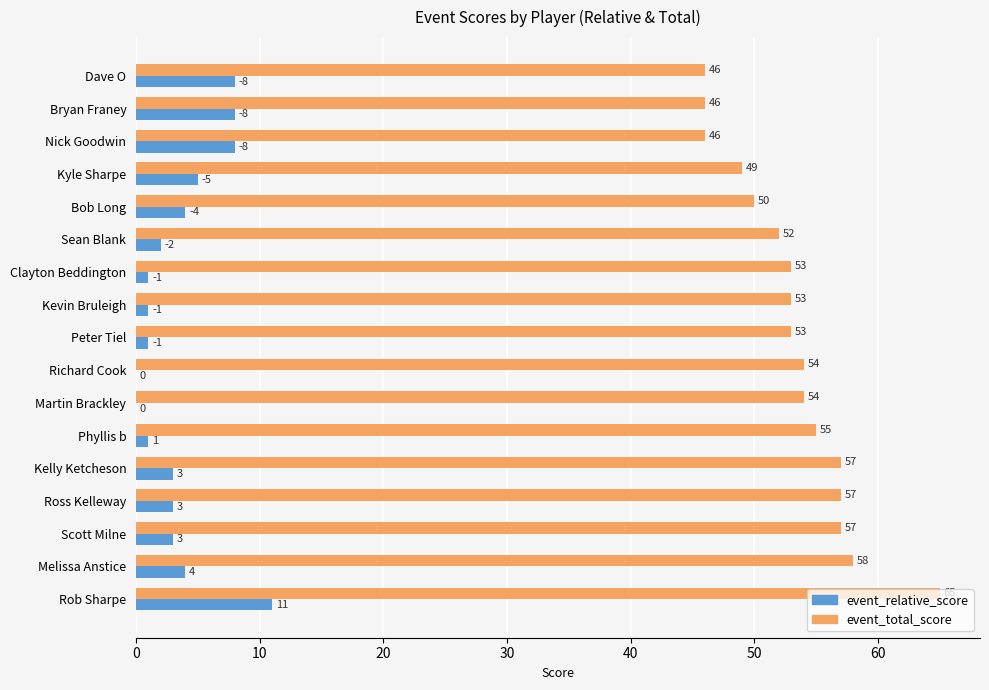

What is the sum of the event_total_score values at Bryan Franey and Kevin Bruleigh?

99